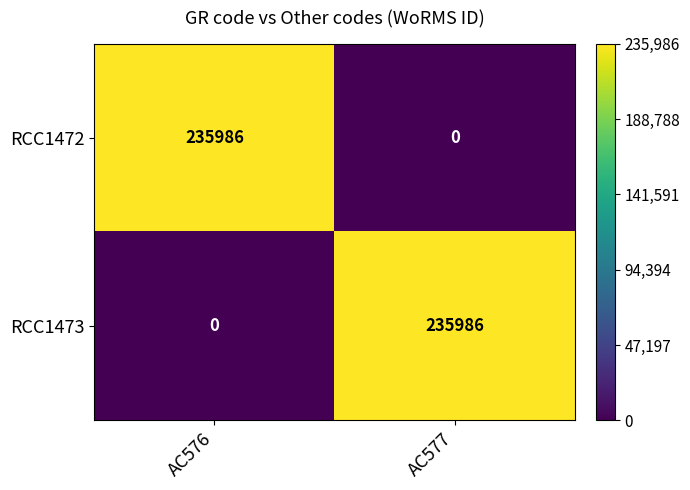

What is the maximum value shown in the chart?

235986